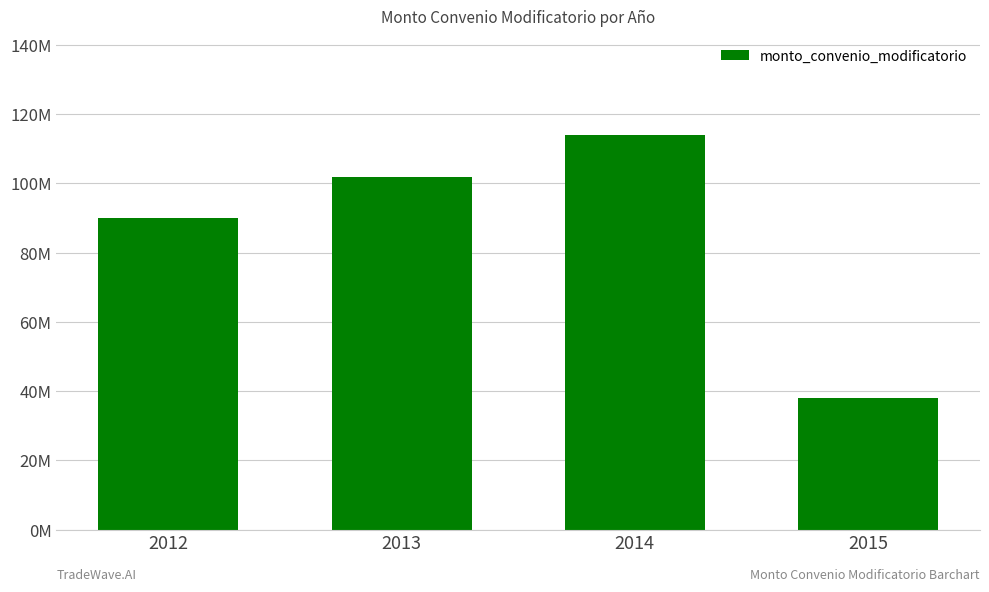

What is the value of the 1st bar from the left?

90000000